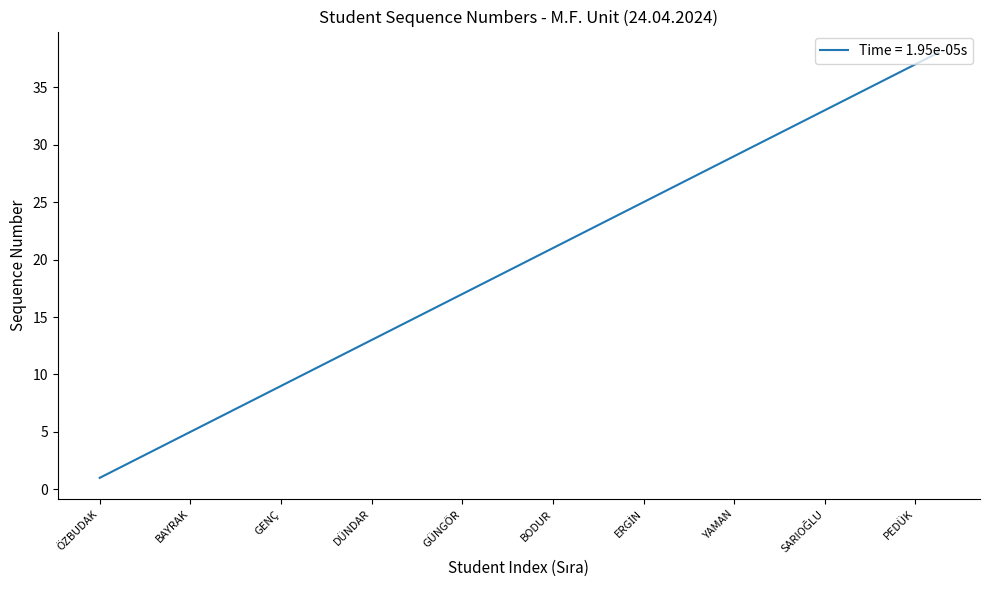

Reading left to right, what are all the values shown in this chart?

1	2	3	4	5	6	7	8	9	10	11	12	13	14	15	16	17	18	19	20	21	22	23	24	25	26	27	28	29	30	31	32	33	34	35	36	37	38